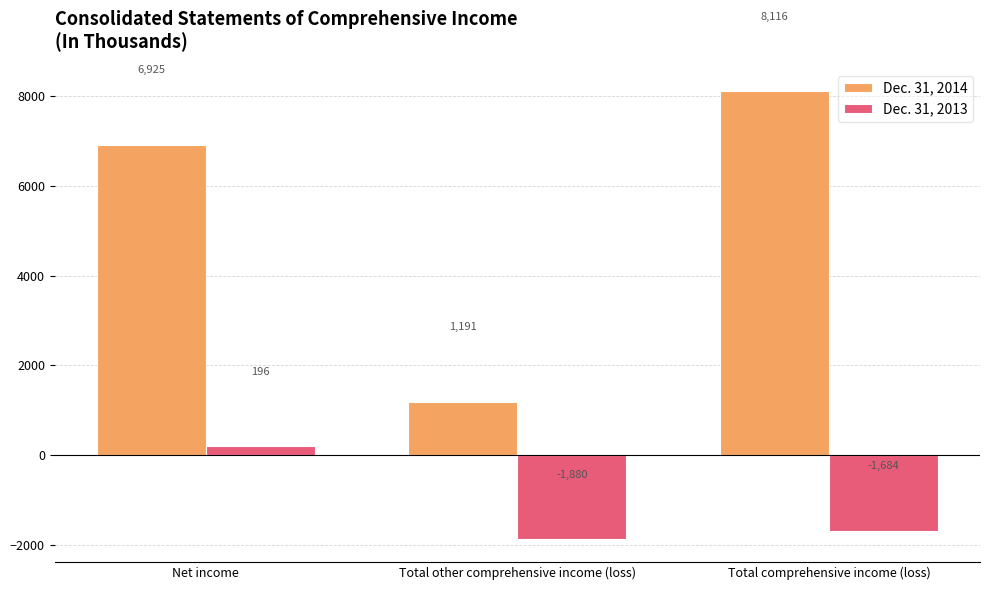

What is the difference between the maximum and minimum values in the Dec. 31, 2013 series?

2076